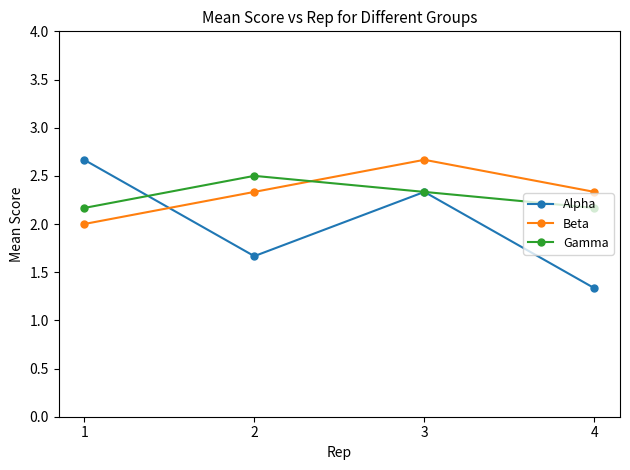

Does the chart have visible grid lines?

No